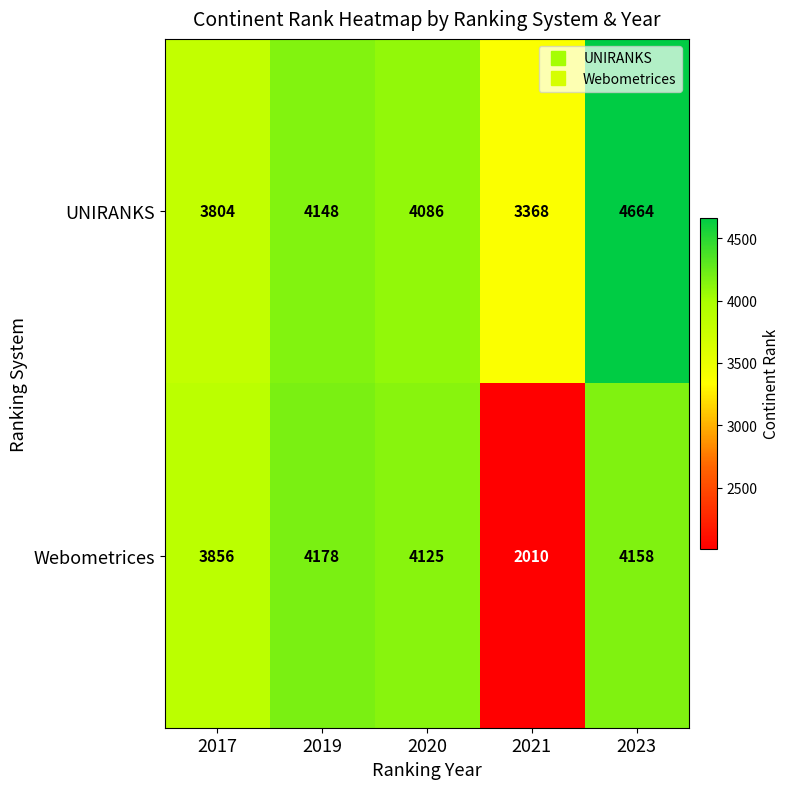

Reading left to right, extract all data points from this chart.

UNIRANKS: 2017=3804	2019=4148	2020=4086	2021=3368	2023=4664
Webometrices: 2017=3856	2019=4178	2020=4125	2021=2010	2023=4158